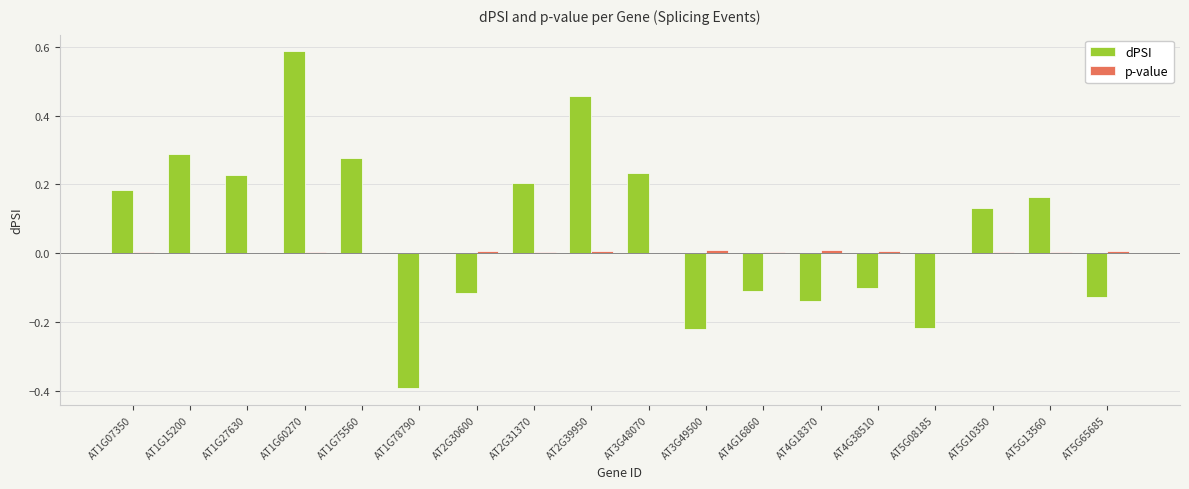

Which series has the largest total across all categories?

dPSI